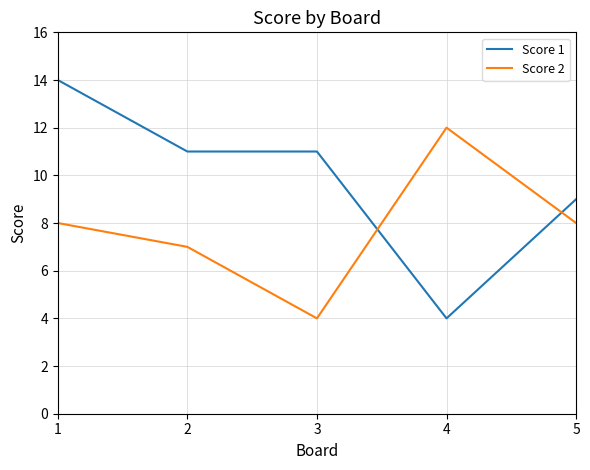

Which series has the largest total across all categories?

Score 1